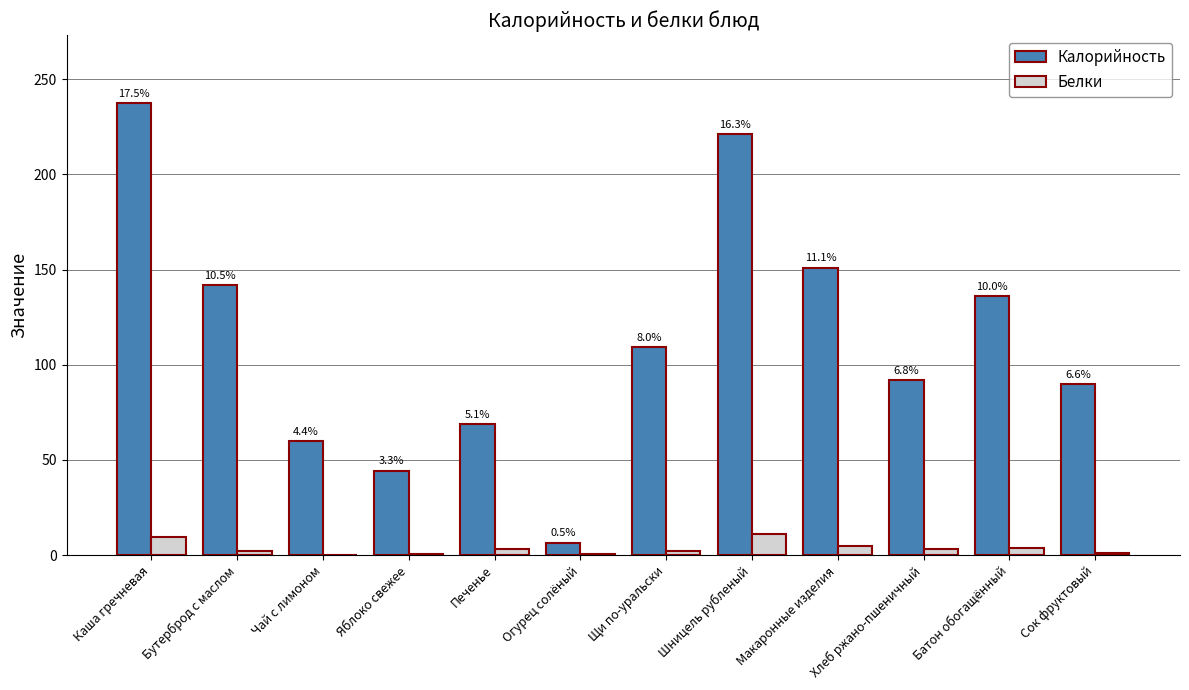

True or false: Калорийность has a value of 142.0 at Бутерброд с маслом.

True